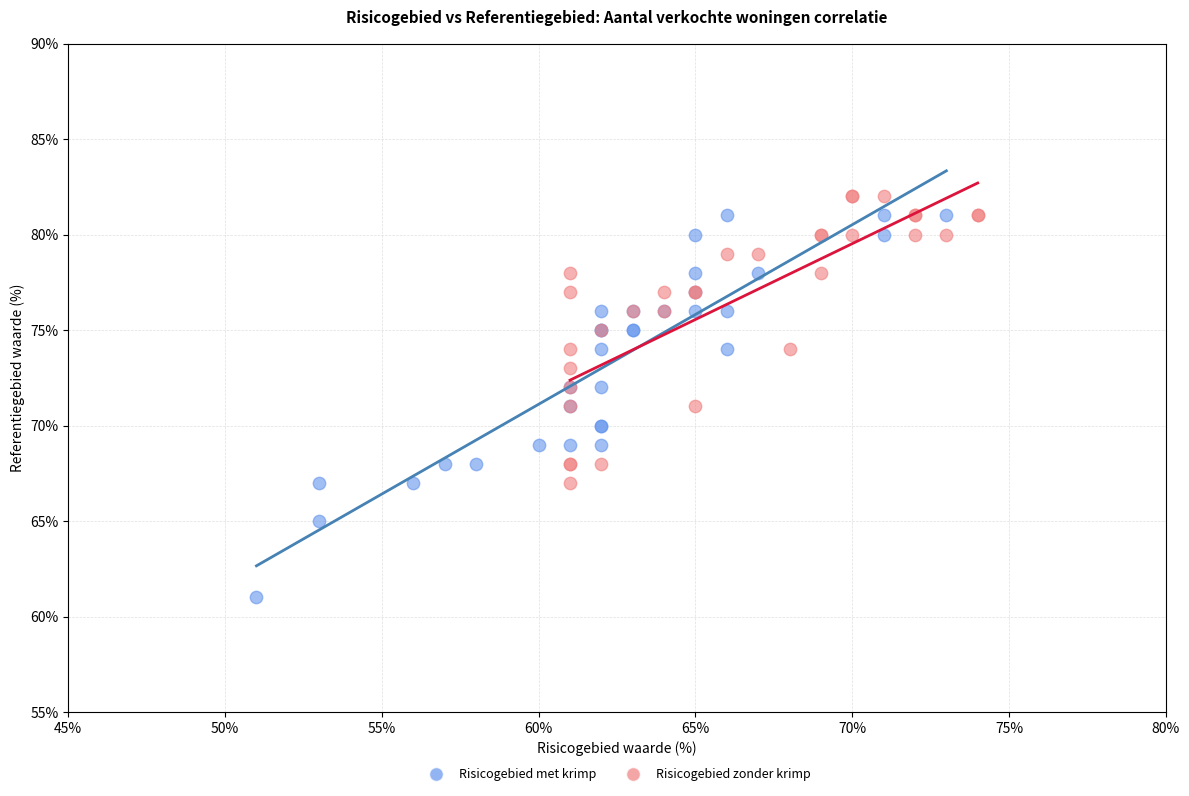

What are all the series names shown in the legend?

Risicogebied met krimp, Risicogebied zonder krimp